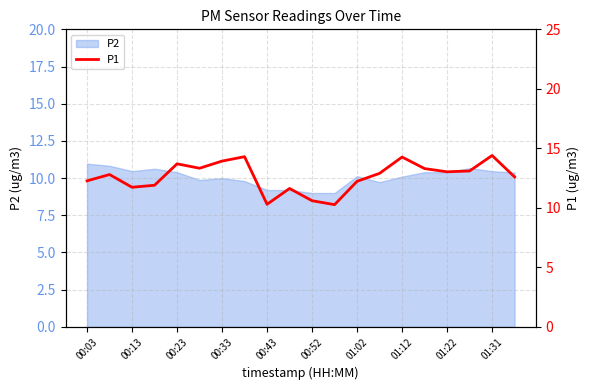

True or false: P2 has a value of 10.1 at 01:12.

True